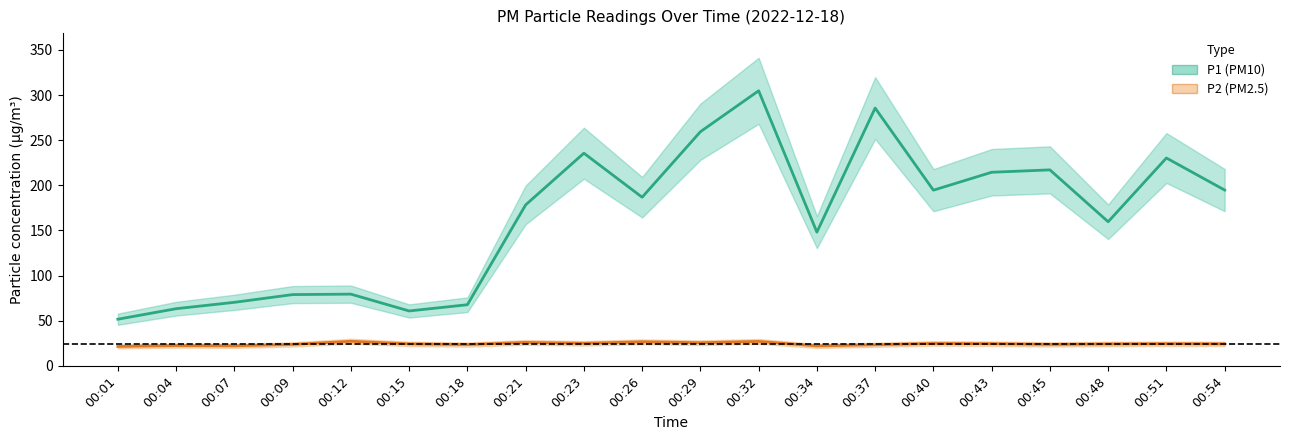

How many lines are shown in the chart?

2